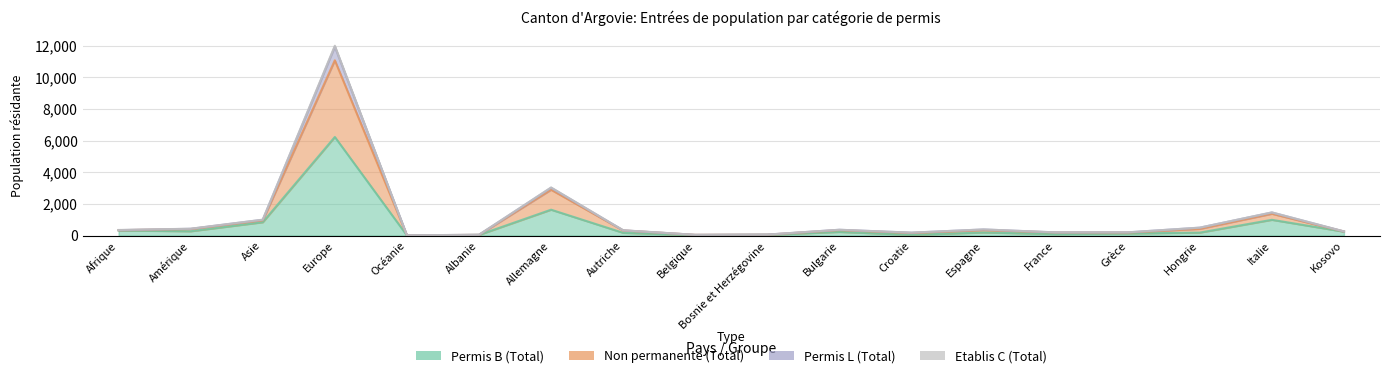

Where does the Etablis C (Total) series first go above 337?

Amérique